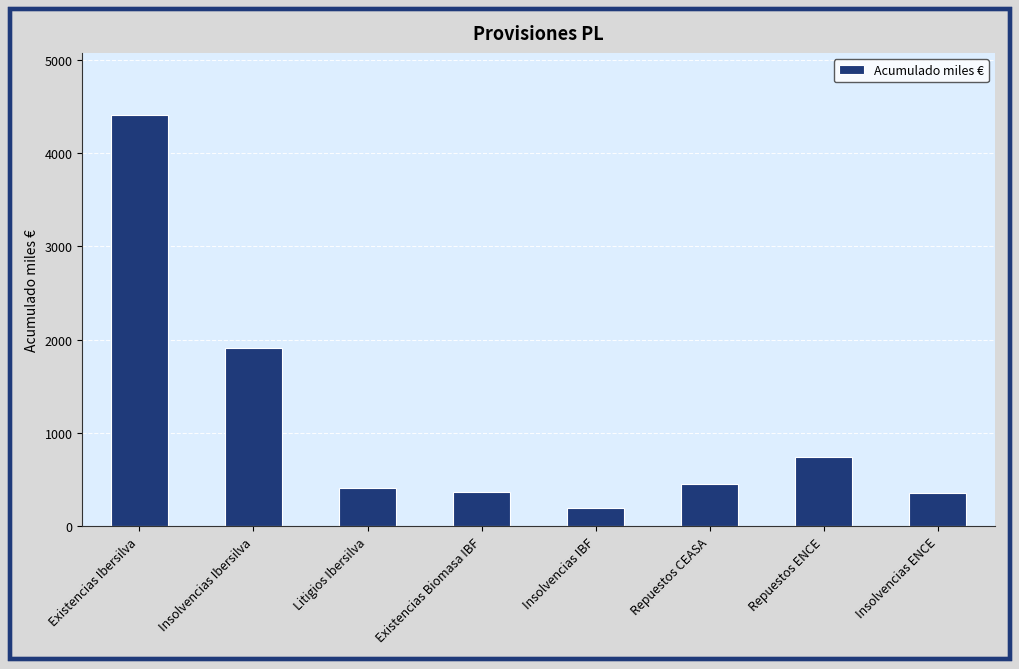

What is the difference between the values at Repuestos ENCE and Existencias Biomasa IBF?

374